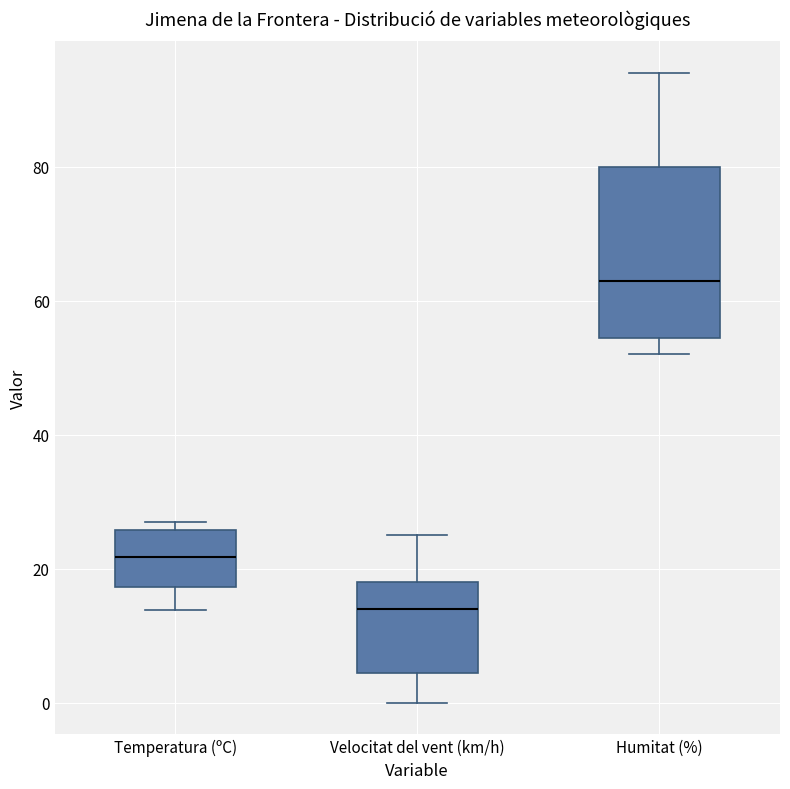

Which box is the tallest, from its lower edge to its upper edge?

Humitat (%)